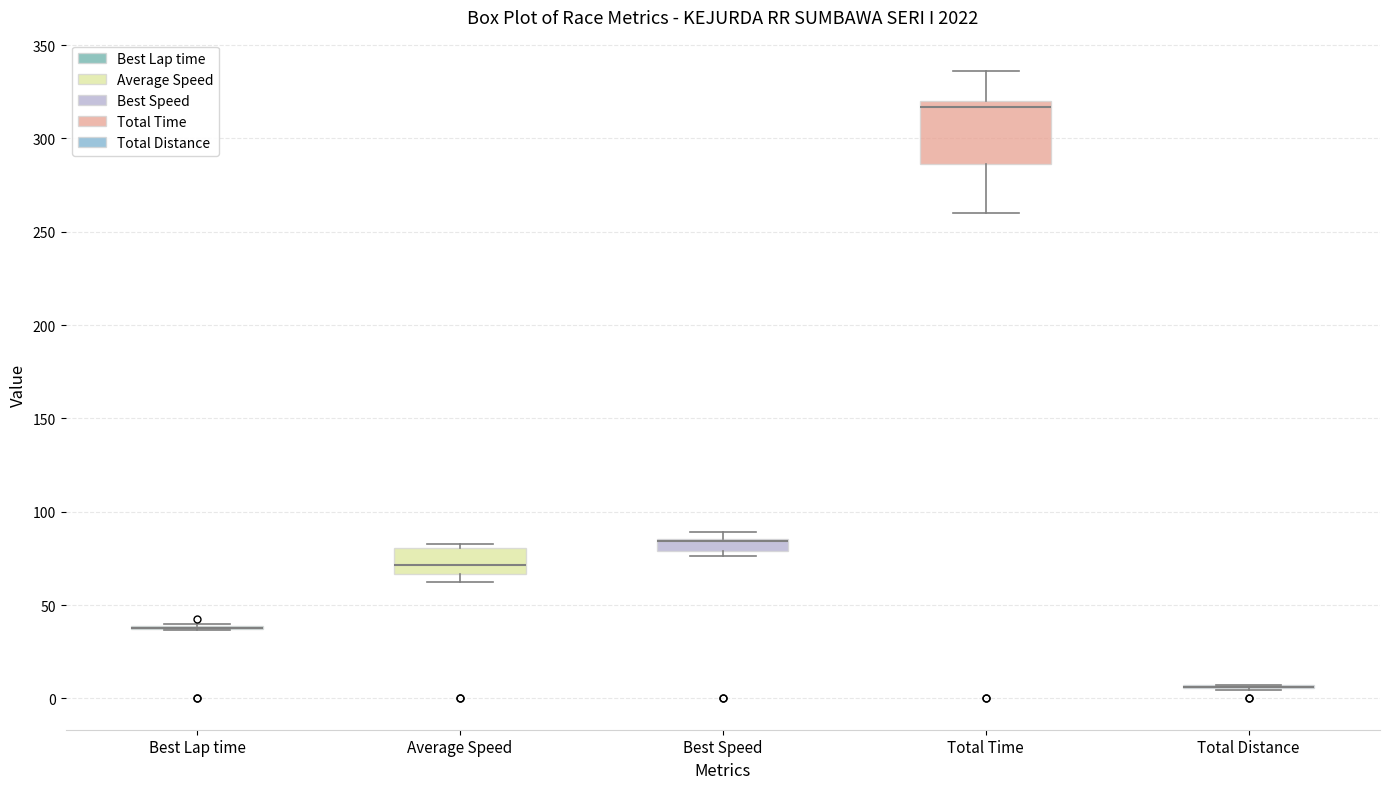

Where does the lower whisker of the box for Total Time end on the y-axis? The values are not printed on the chart, so give them approximately, as read against the axis.

260